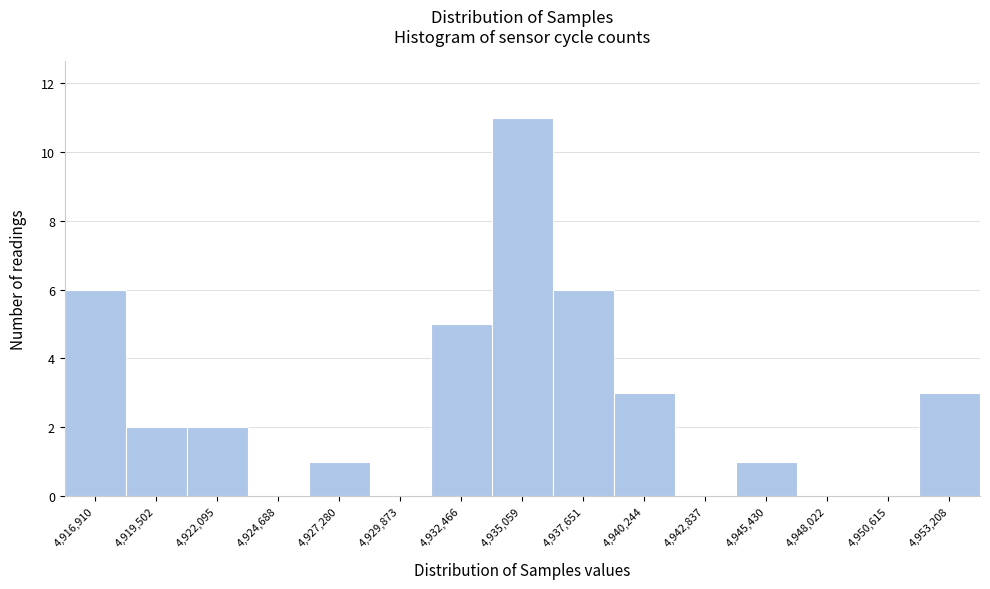

Reading right to left, extract all data points from this chart.

4,953,208=3	4,950,615=0	4,948,022=0	4,945,430=1	4,942,837=0	4,940,244=3	4,937,651=6	4,935,059=11	4,932,466=5	4,929,873=0	4,927,280=1	4,924,688=0	4,922,095=2	4,919,502=2	4,916,910=6